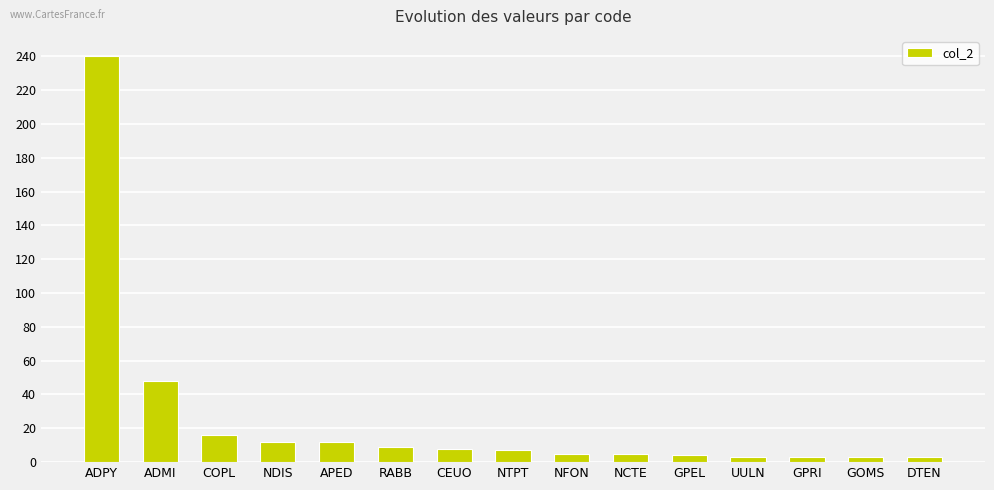

What is the label of the 1st bar from the right?

DTEN